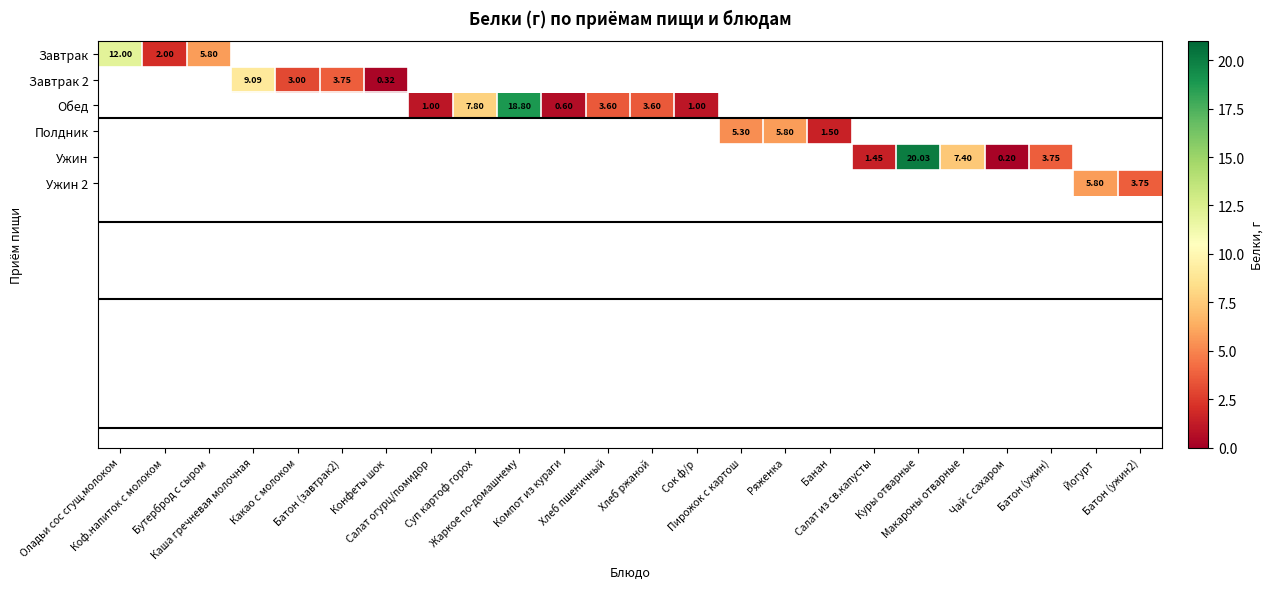

The Обед series shows 7.8 at Суп картоф горох. True or false?

True